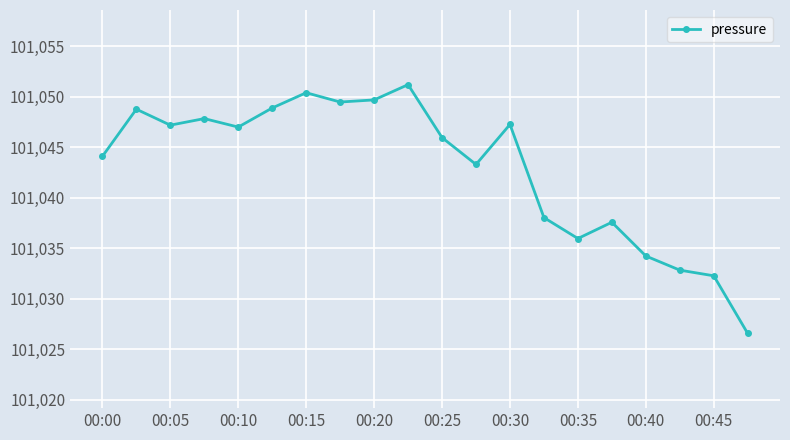

What is the smallest value displayed?

101026.6